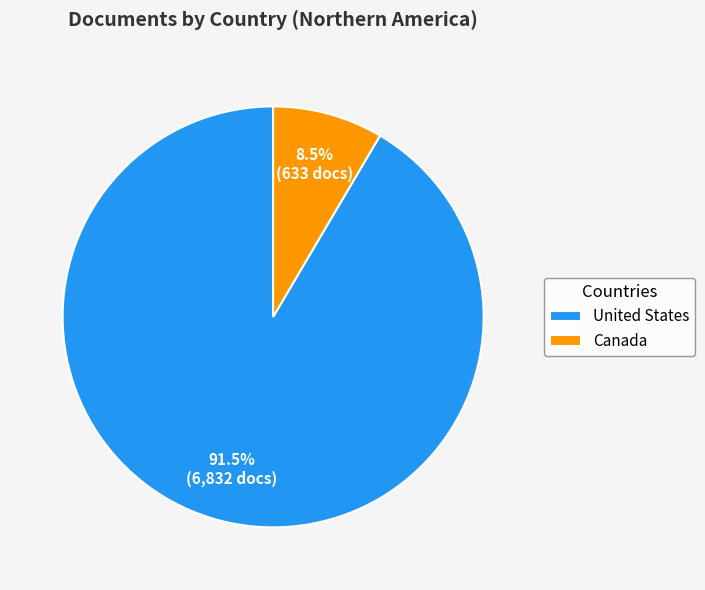

What is the largest slice in the pie chart?

United States